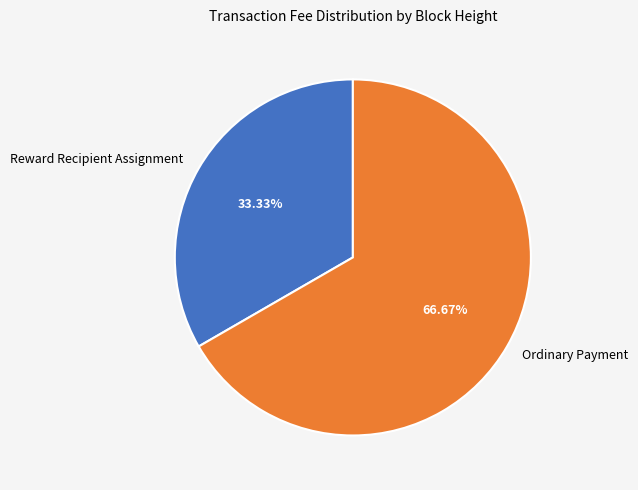

Which slice is the smallest?

Reward Recipient Assignment